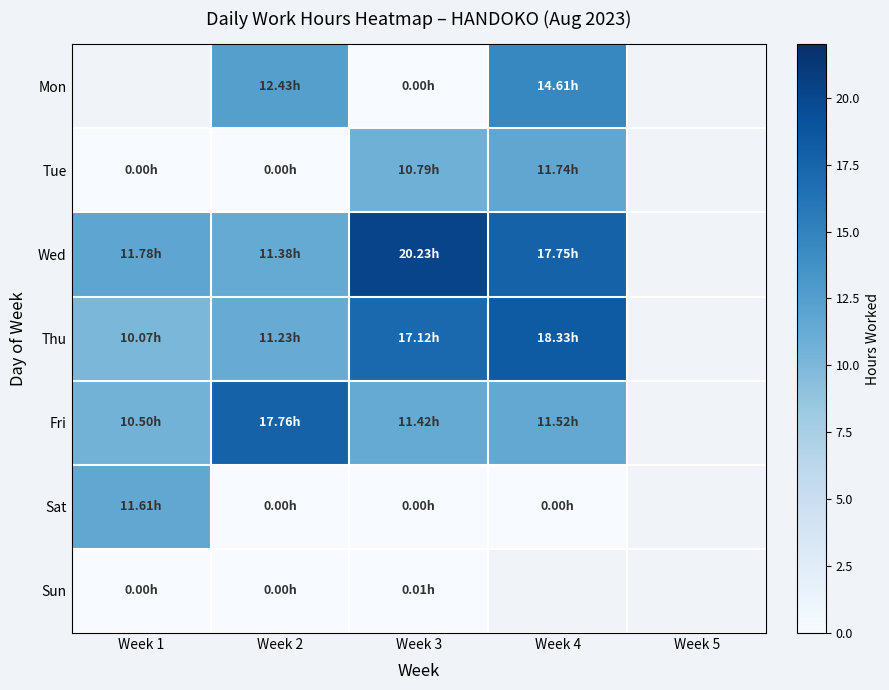

What is the maximum value for Fri?

17.8